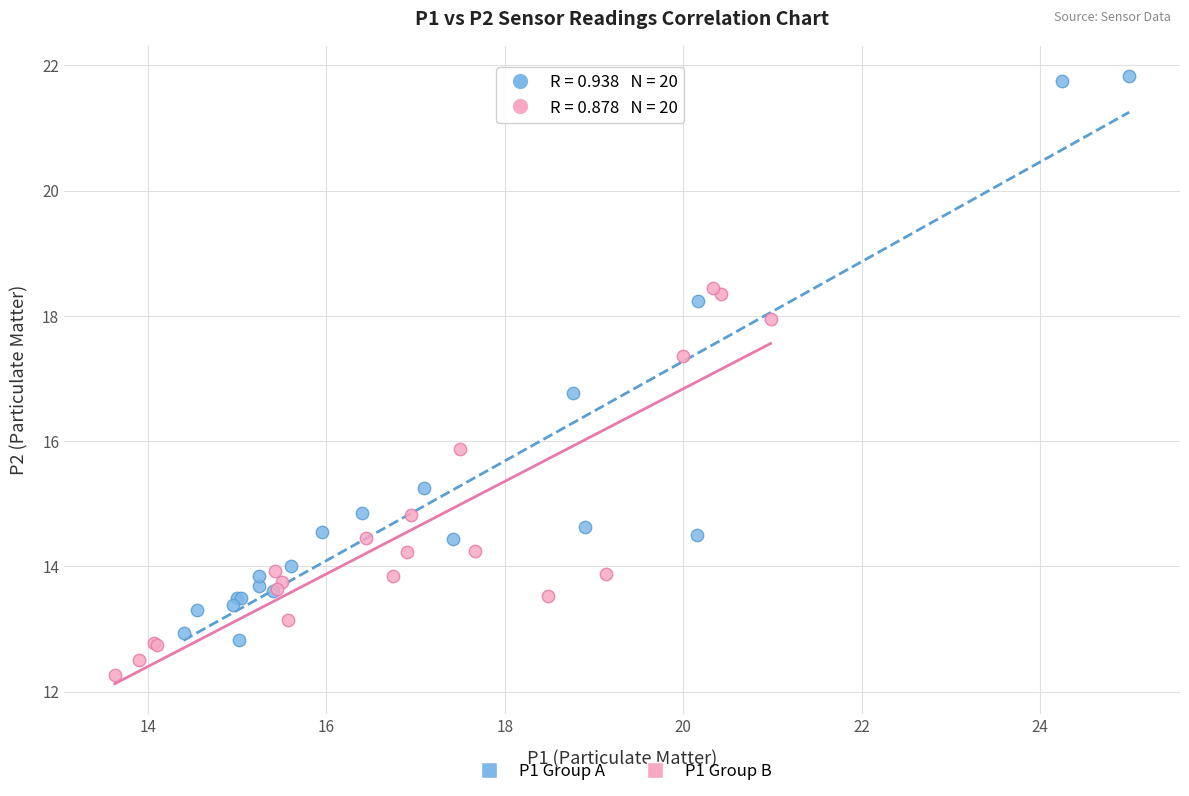

Which series reaches the maximum Y coordinate?

P1 Group A